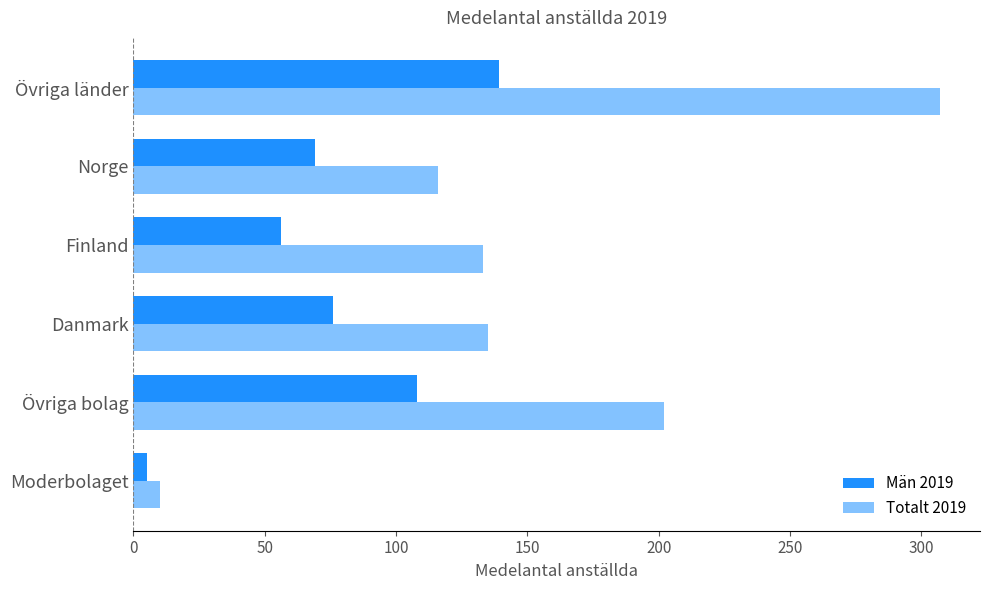

Count the number of data series in this chart.

2